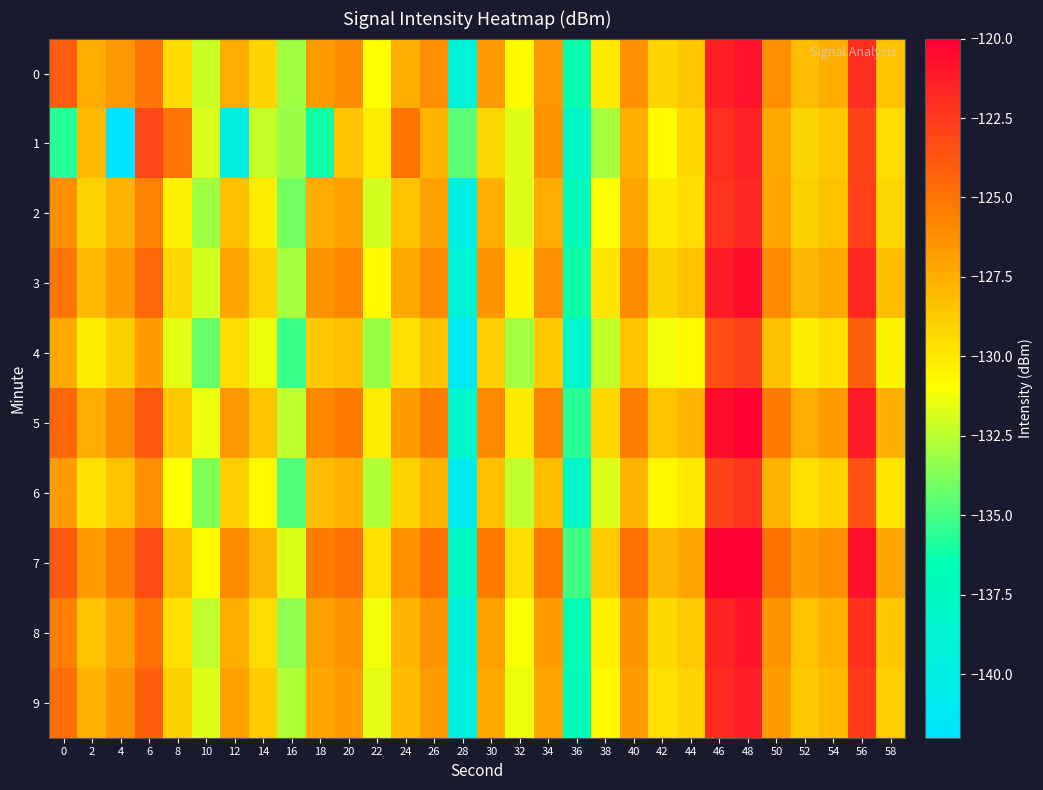

What is the difference between the highest and lowest values at 6?

3.7